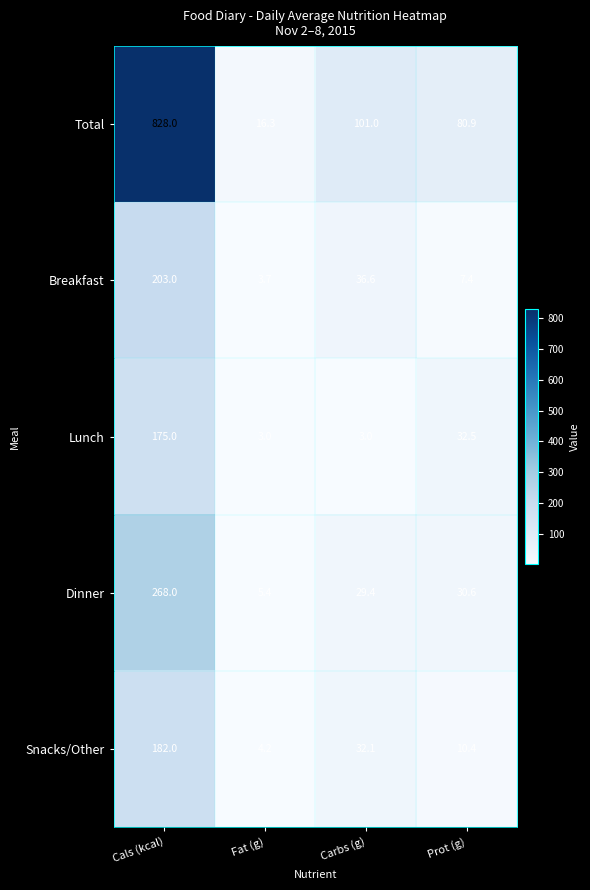

Reading left to right, list all the values displayed in this chart.

Total: 828.0	16.3	101.0	80.9
Breakfast: 203.0	3.7	36.6	7.4
Lunch: 175.0	3.0	3.0	32.5
Dinner: 268.0	5.4	29.4	30.6
Snacks/Other: 182.0	4.2	32.1	10.4